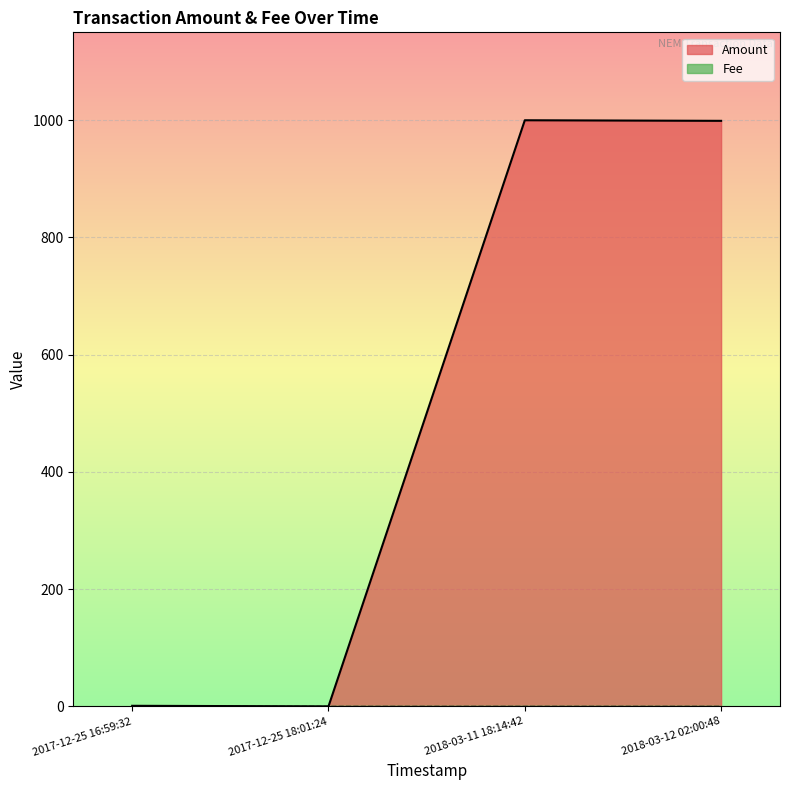

How many interior local valleys (lower than both neighbors) does the data have?

1